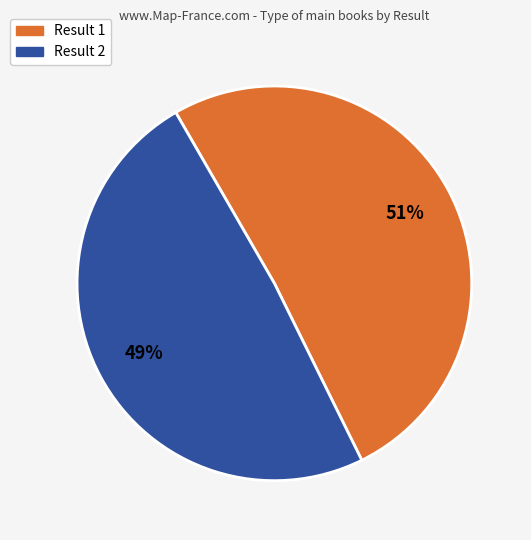

To the nearest percent, what is the difference between the Result 1 and Result 2 slice percentages?

2%